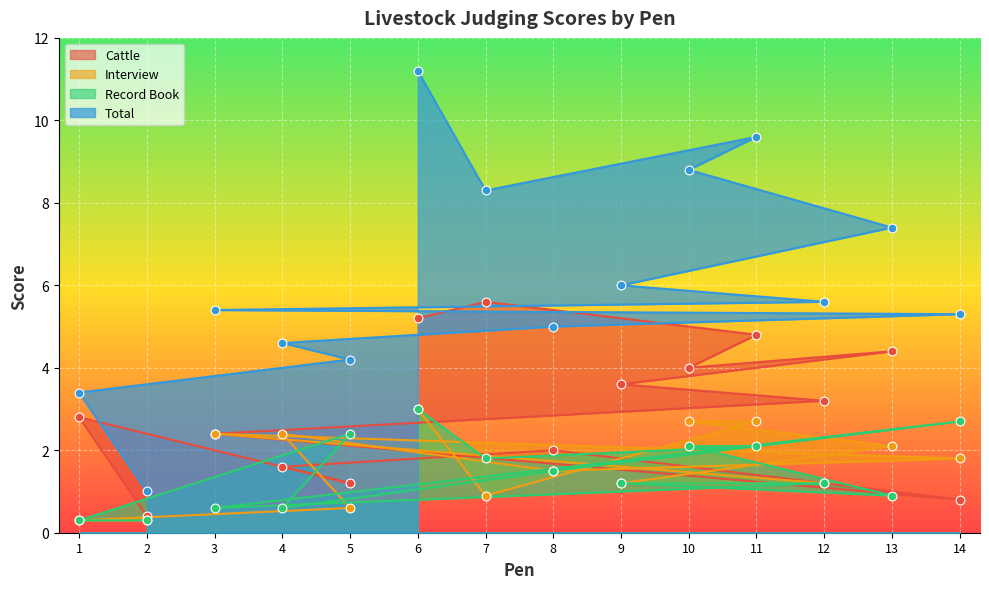

Which series has the largest total across all categories?

Total